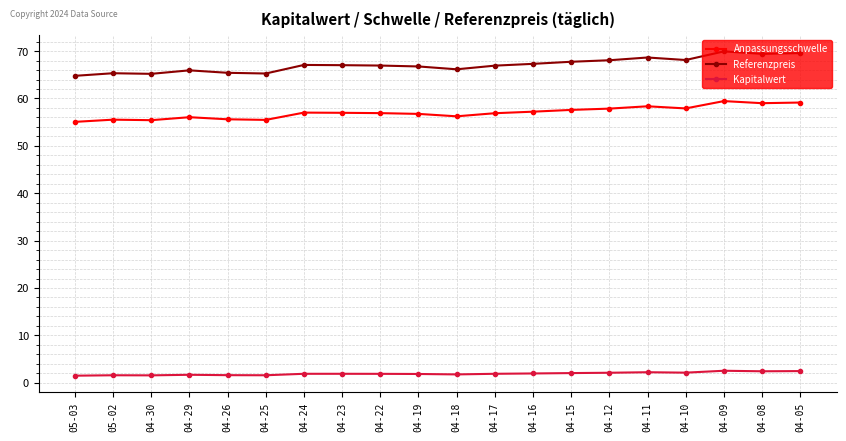

True or false: Anpassungsschwelle and Kapitalwert cross at least once.

False